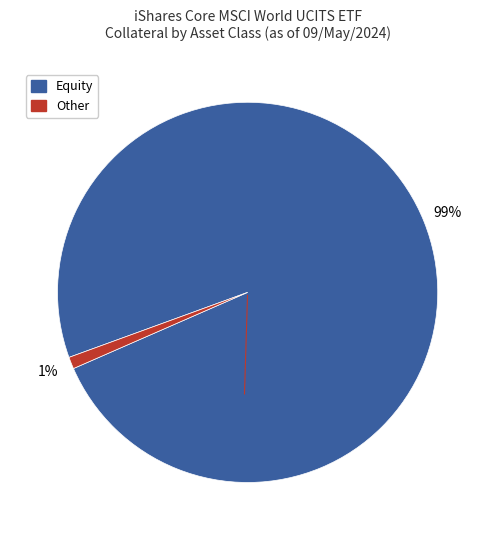

Do Other and Equity together represent more than half of the pie?

Yes